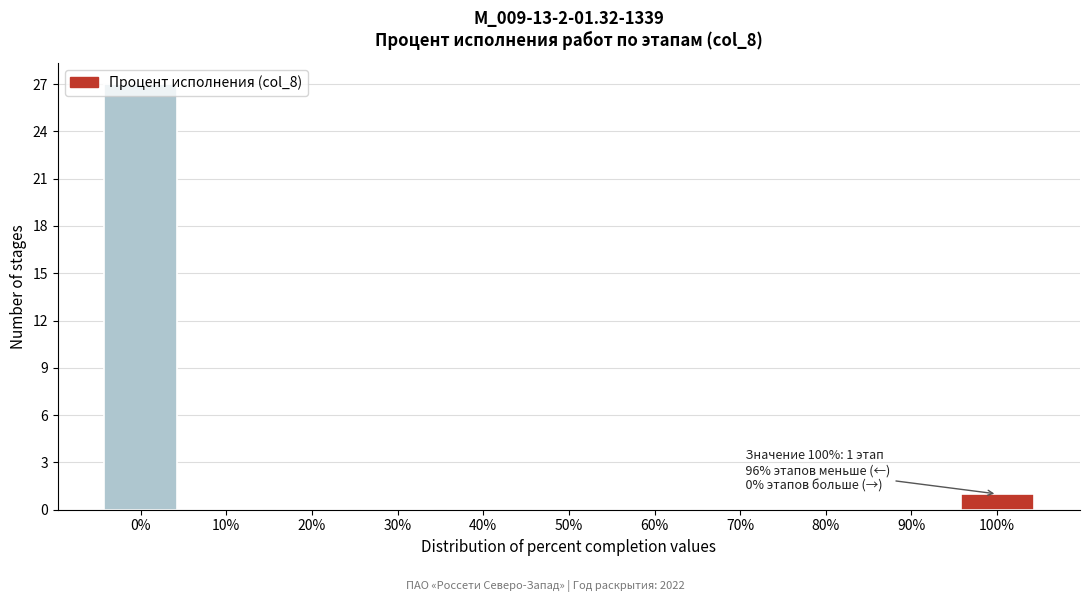

Which range on the x-axis has the tallest bar?

-5 to 5